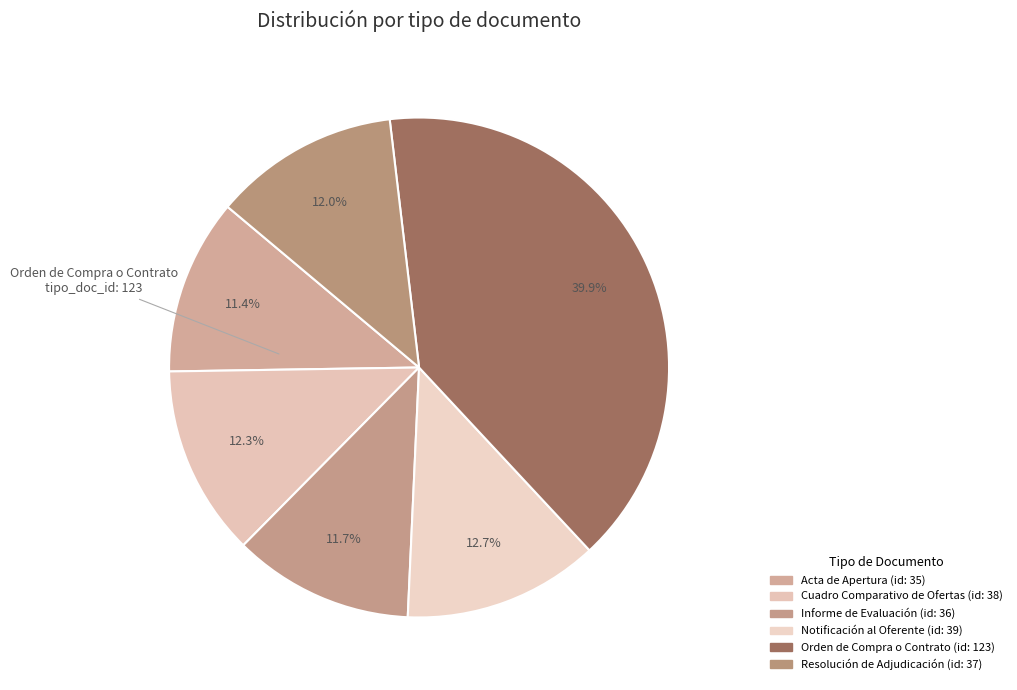

Count the number of slices in the pie.

6